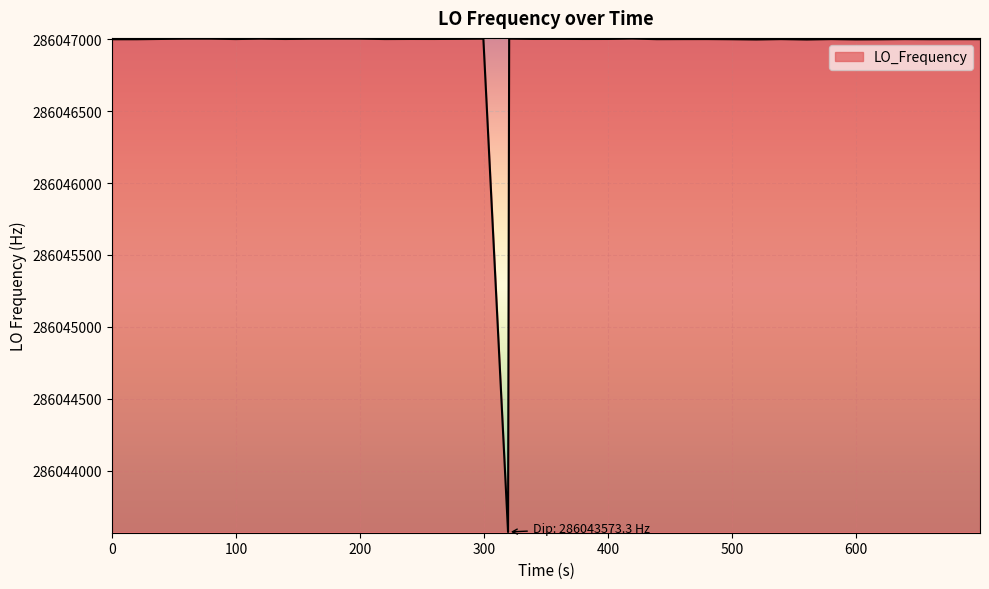

What is the difference between the maximum and minimum values?

3431.0